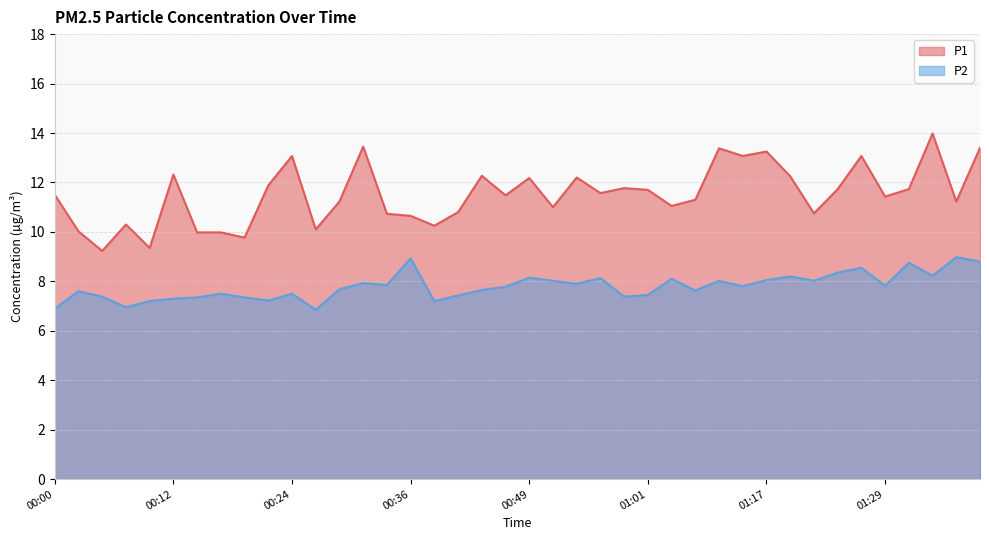

True or false: P2 and P1 cross at least once.

False